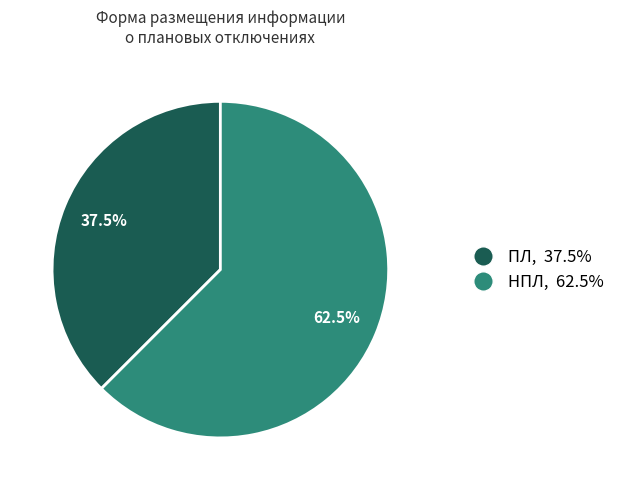

What is the largest slice in the pie chart?

НПЛ